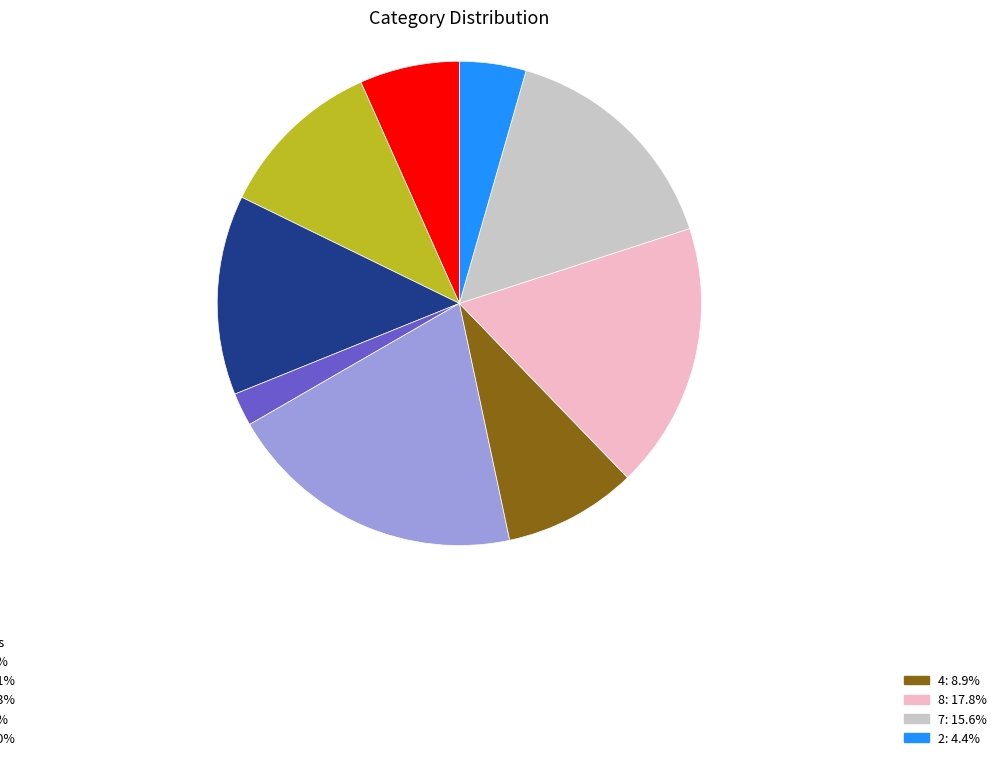

Does any single category account for the majority?

No